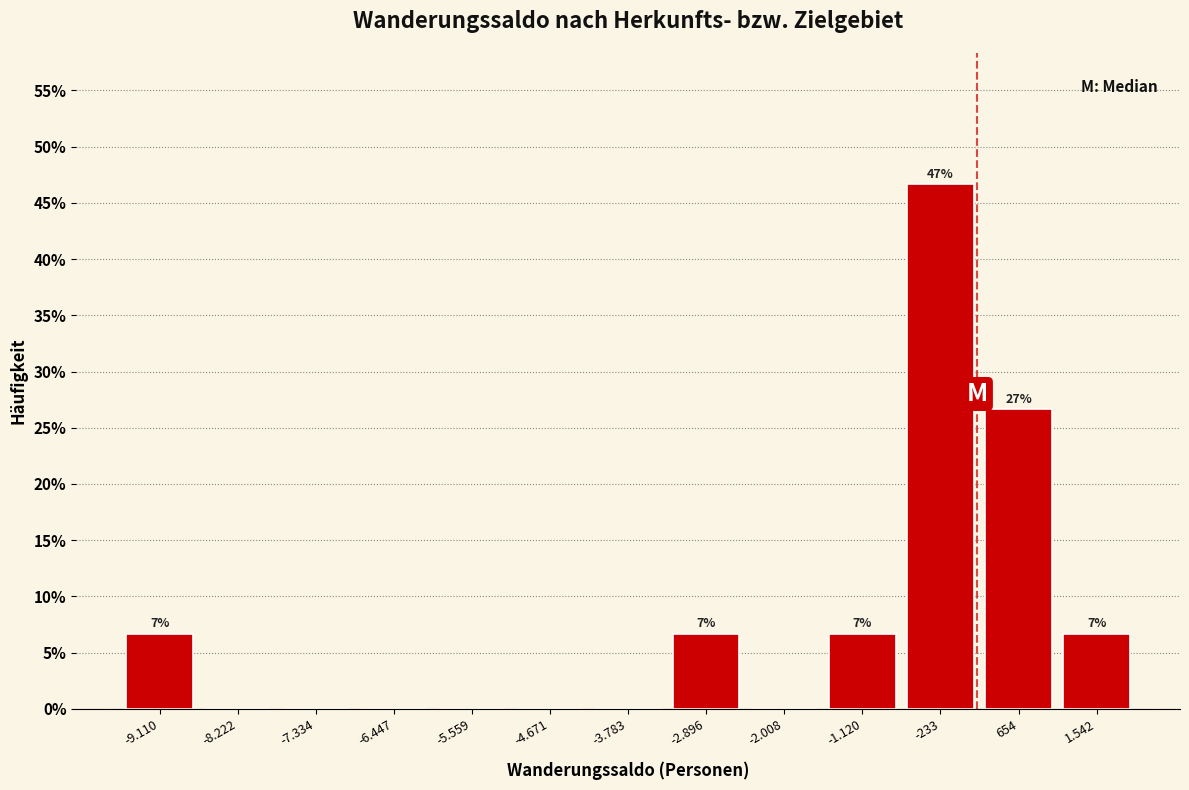

Reading left to right, extract all data points from this chart.

-9.110=6.7	-8.222=0.0	-7.334=0.0	-6.447=0.0	-5.559=0.0	-4.671=0.0	-3.783=0.0	-2.896=6.7	-2.008=0.0	-1.120=6.7	-233=46.7	654=26.7	1.542=6.7